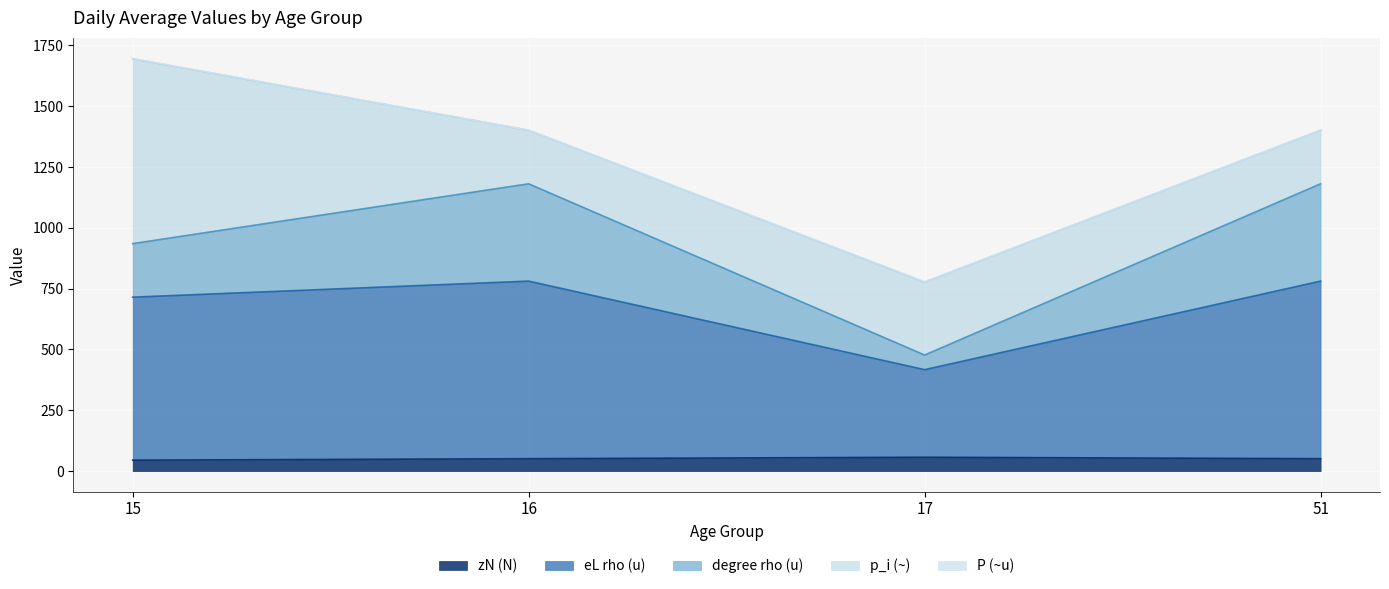

Is it true that degree rho (u) equals 935 at 15?

True